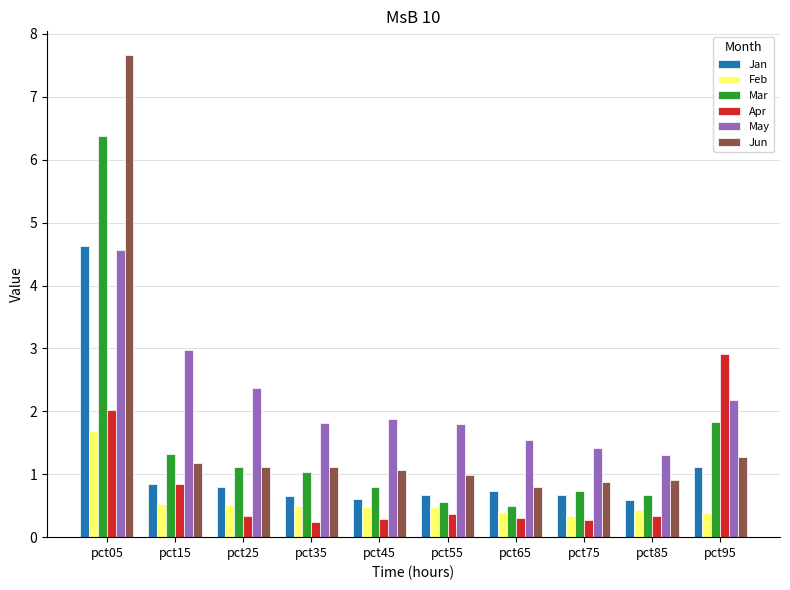

Which category has the highest value across all series?

pct05